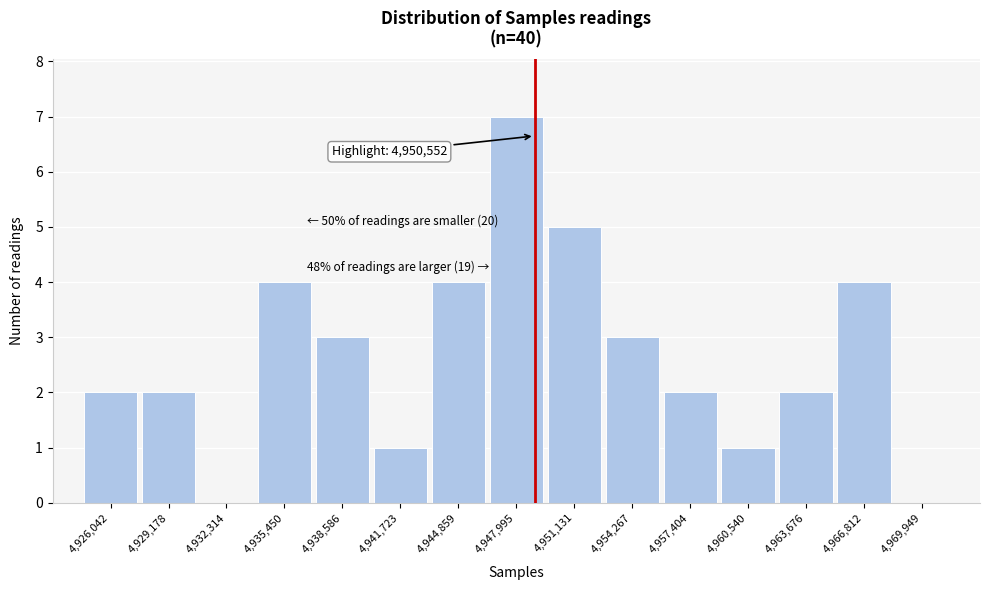

Reading left to right, list all the values displayed in this chart.

4,926,042=2	4,929,178=2	4,932,314=0	4,935,450=4	4,938,586=3	4,941,723=1	4,944,859=4	4,947,995=7	4,951,131=5	4,954,267=3	4,957,404=2	4,960,540=1	4,963,676=2	4,966,812=4	4,969,949=0